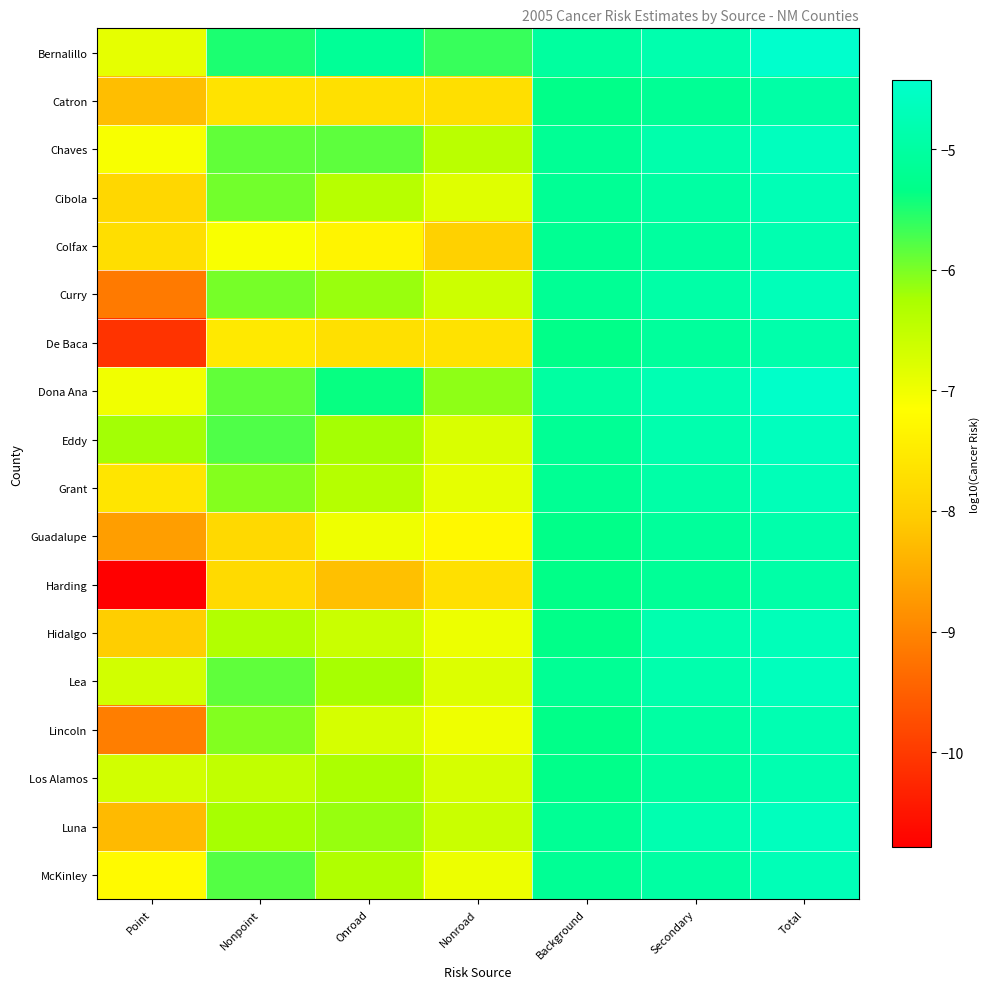

At which category does the chart reach its minimum across all series?

Point